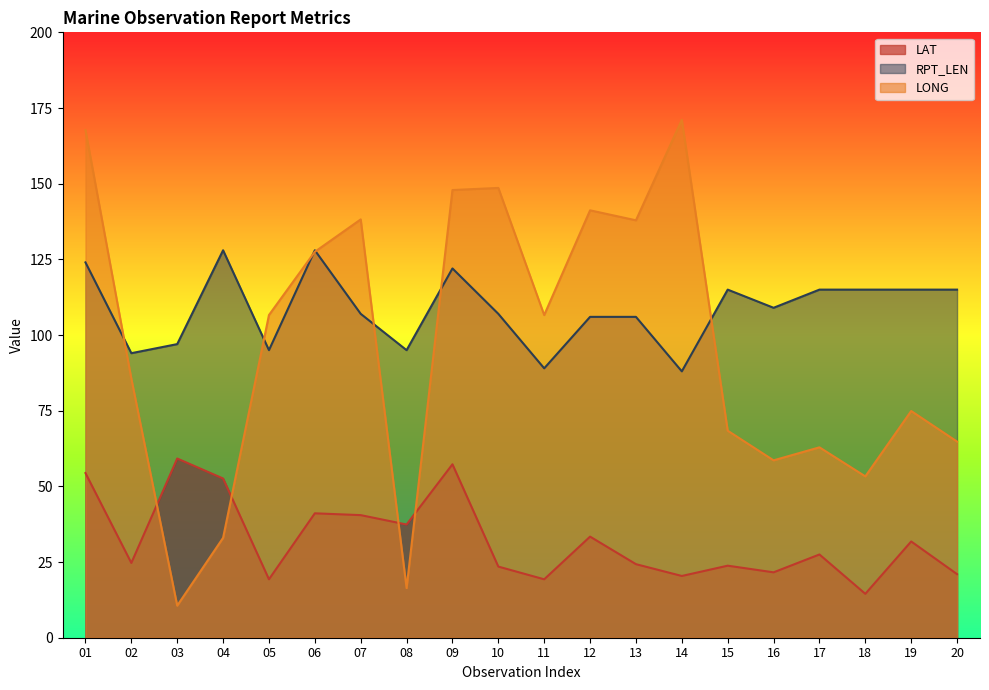

What are all the series names shown in the legend?

LAT, RPT_LEN, LONG